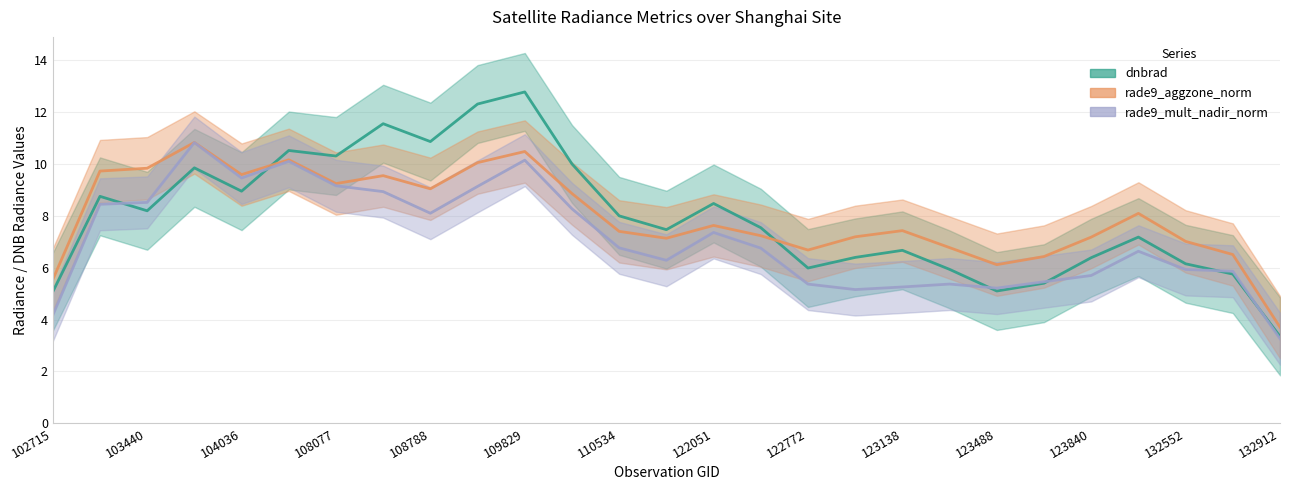

What is the maximum value for dnbrad?

12.8